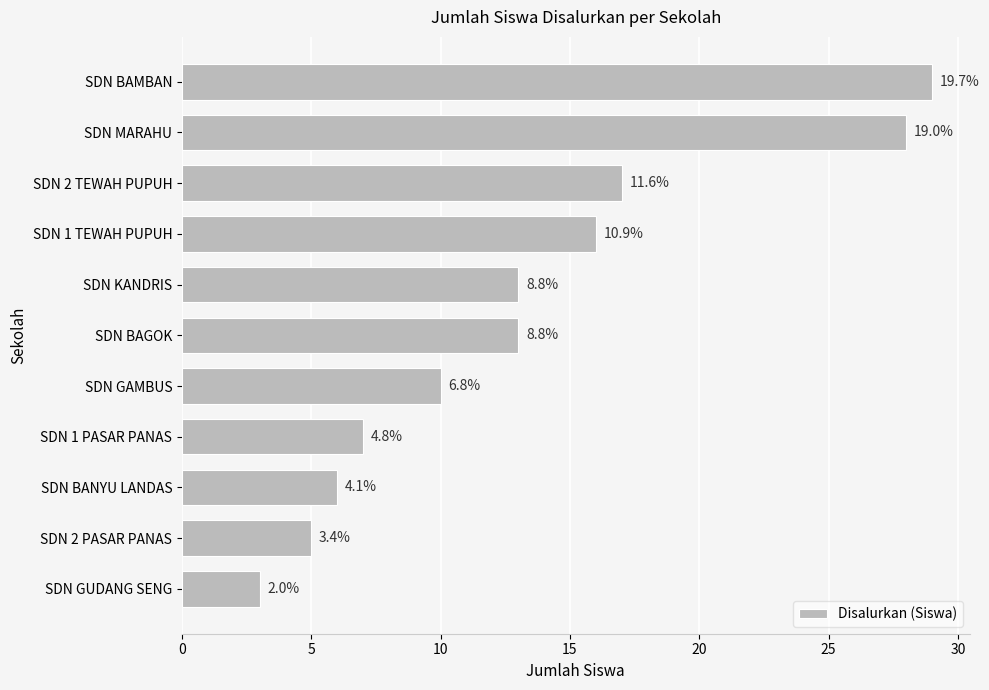

Does the chart contain any negative values?

No